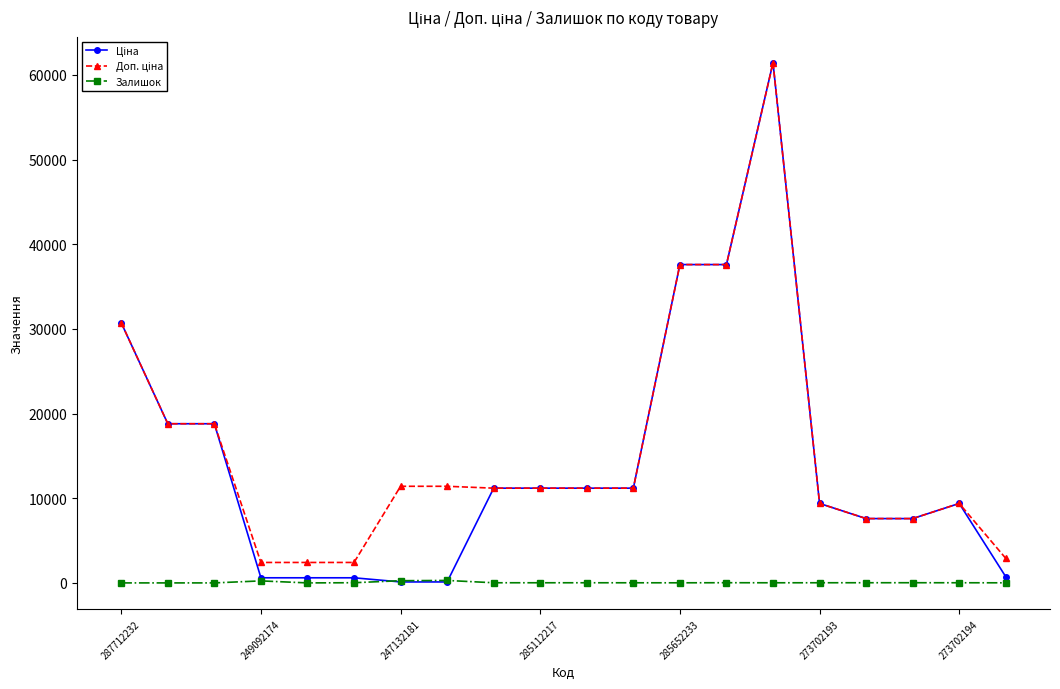

True or false: Залишок has more than 1 points higher than both neighbors.

True